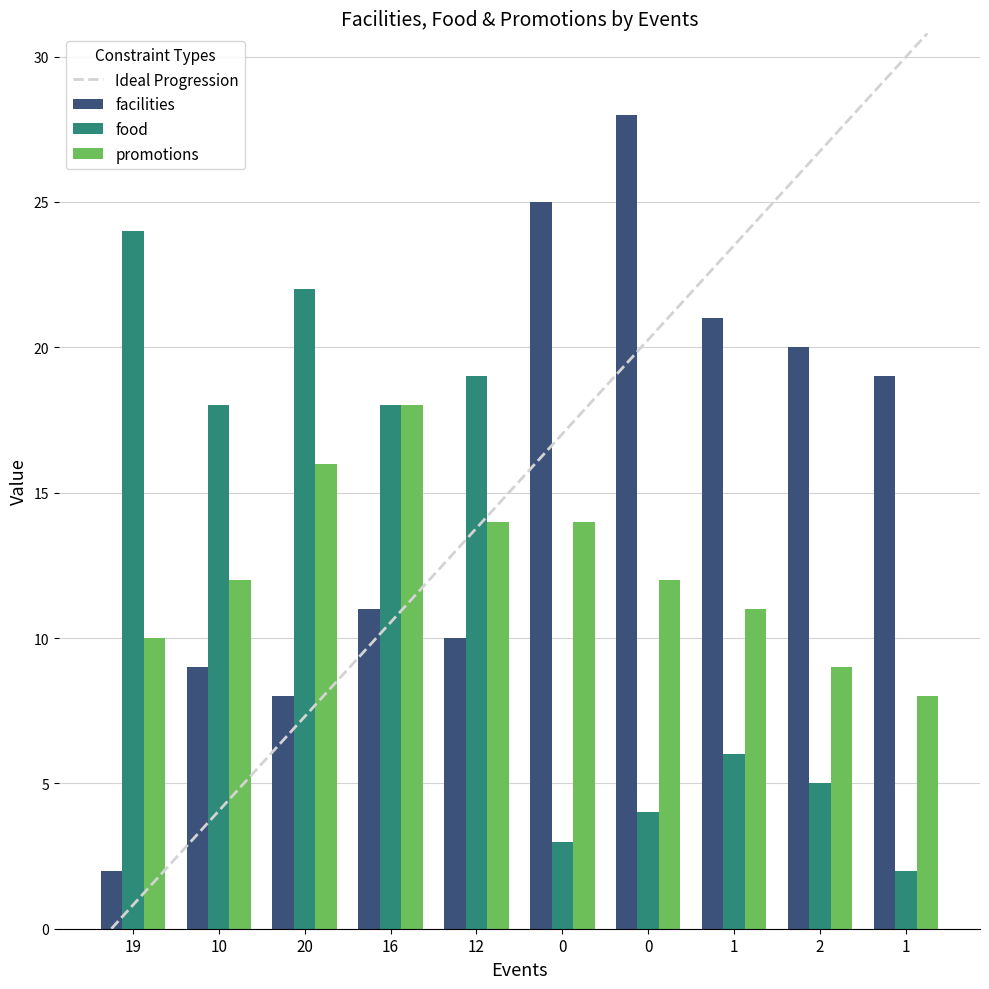

How many groups of bars are there?

10